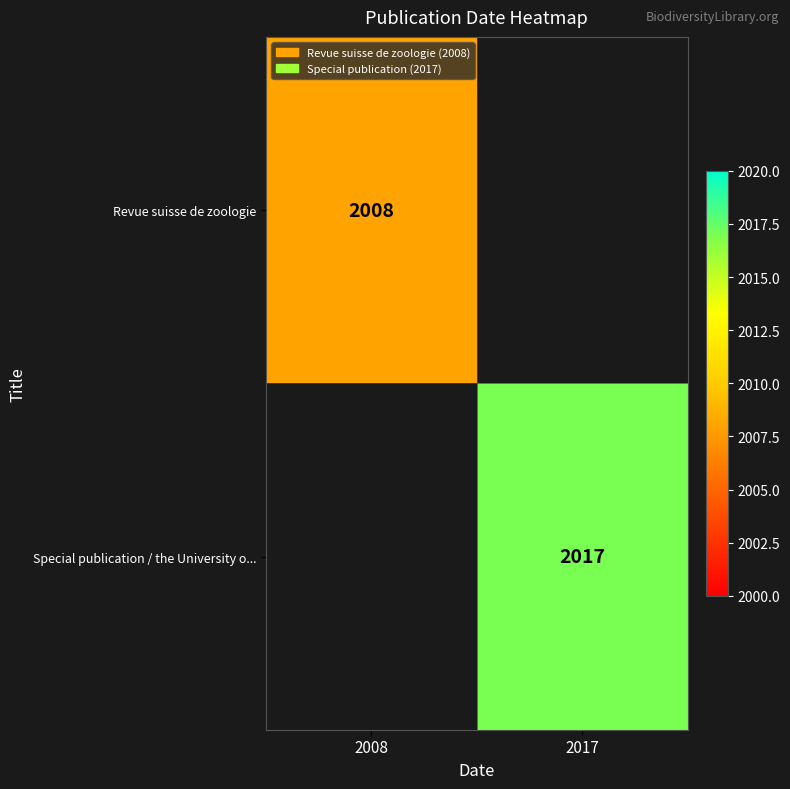

The Revue suisse de zoologie series shows 2008 at 2008. True or false?

True